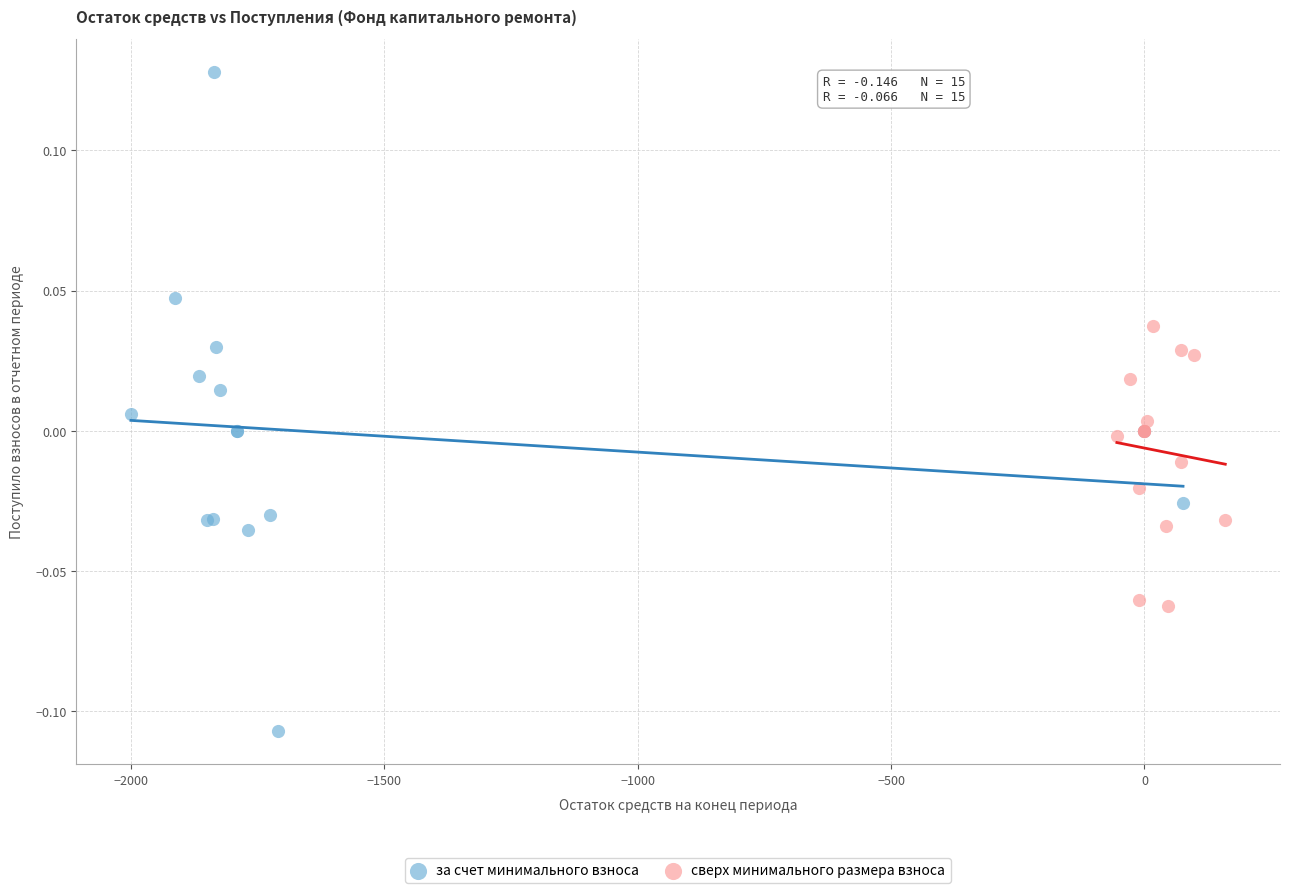

Which series has the largest Y range (max minus min)?

за счет минимального взноса